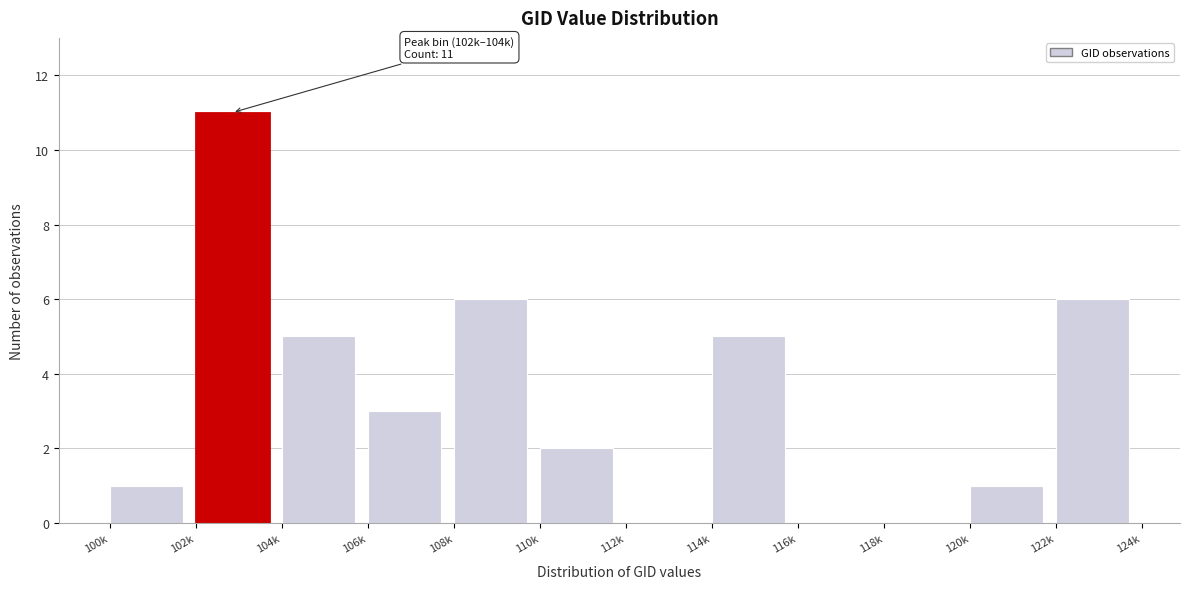

Reading left to right, list all the values displayed in this chart.

100k=1	102k=11	104k=5	106k=3	108k=6	110k=2	112k=0	114k=5	116k=0	118k=0	120k=1	122k=6